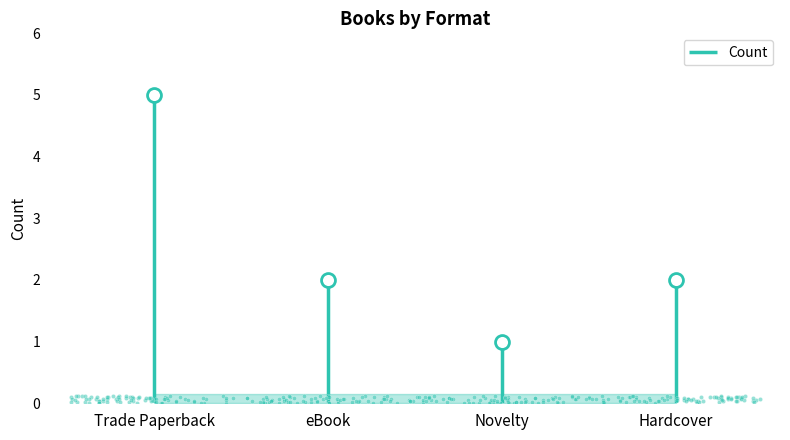

How many values exceed 2?

1